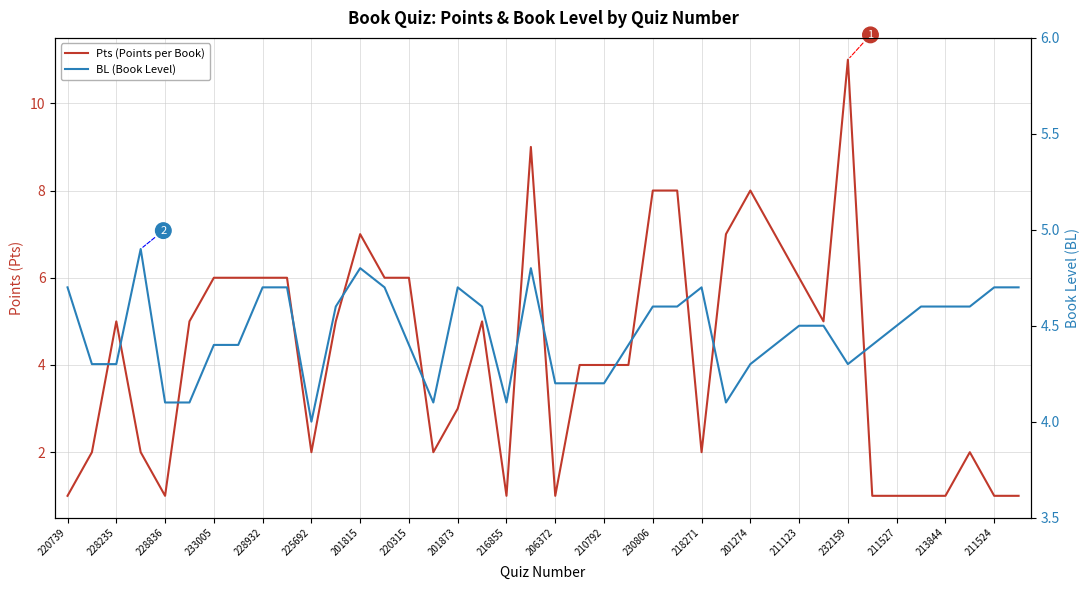

Does the chart display data point markers on the line(s)?

No